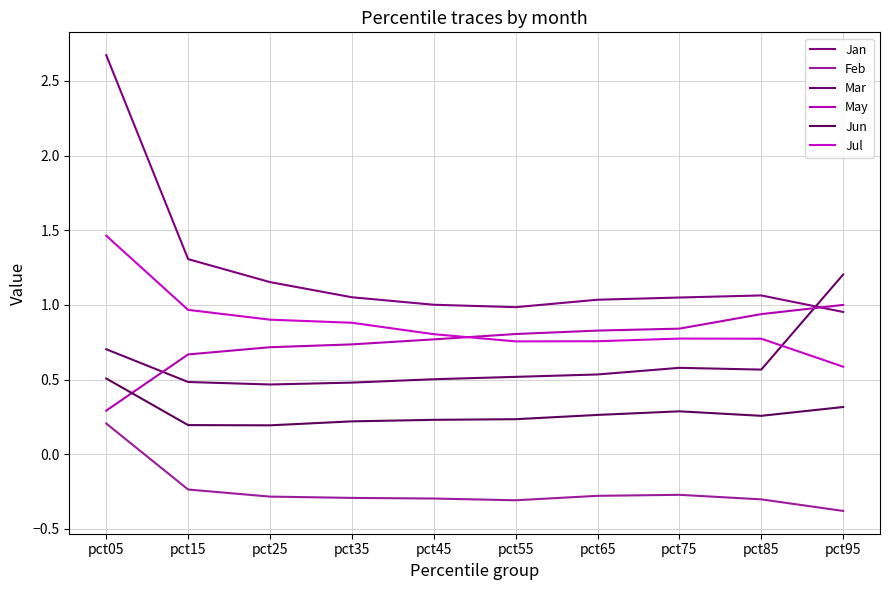

At which label is Jan closest to 1?

pct45